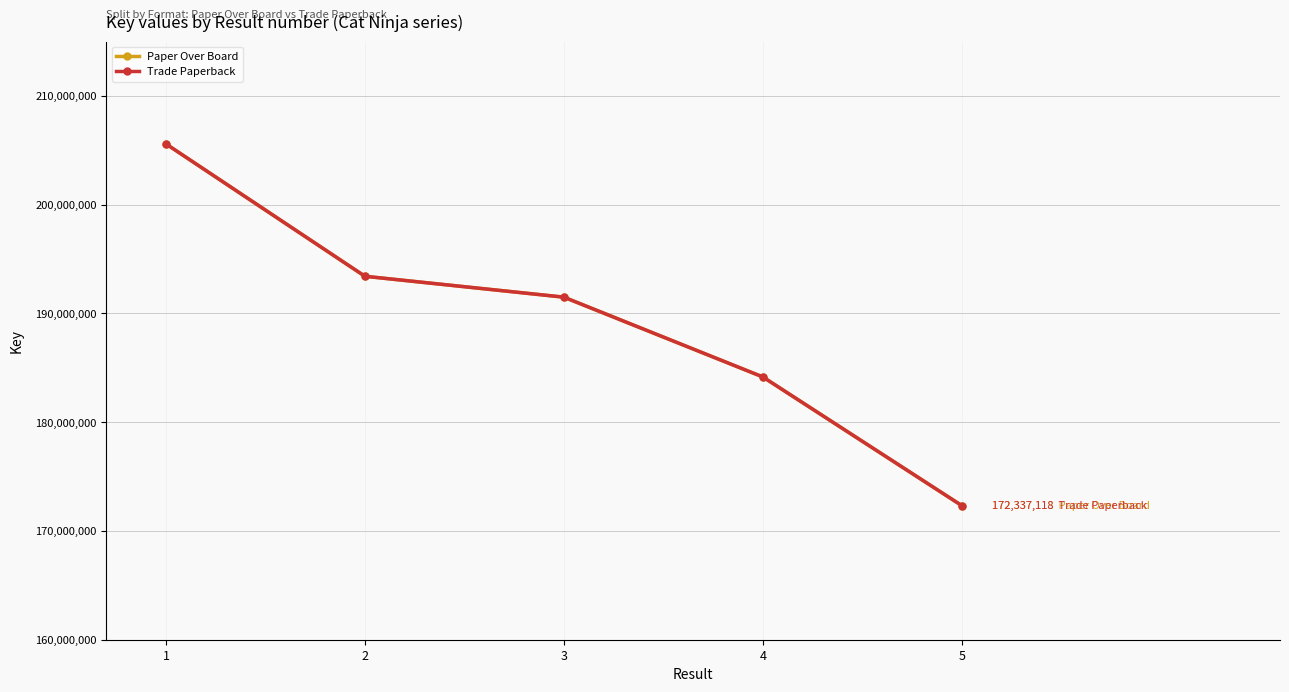

Rank the series by their maximum value, from lowest to highest.

Paper Over Board, Trade Paperback